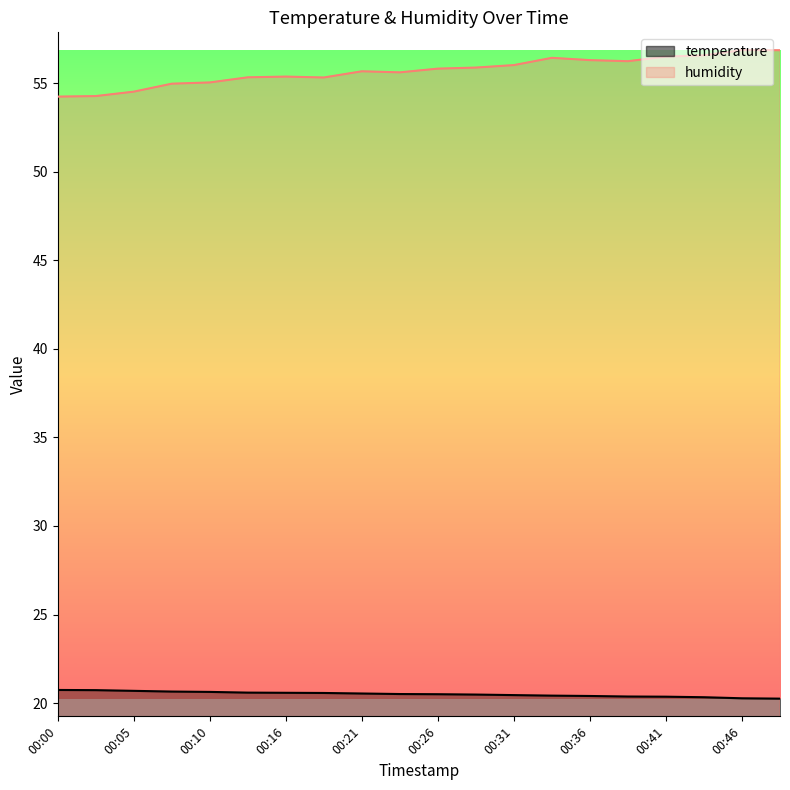

The value of temperature at 00:28 is 20.5. True or false?

True